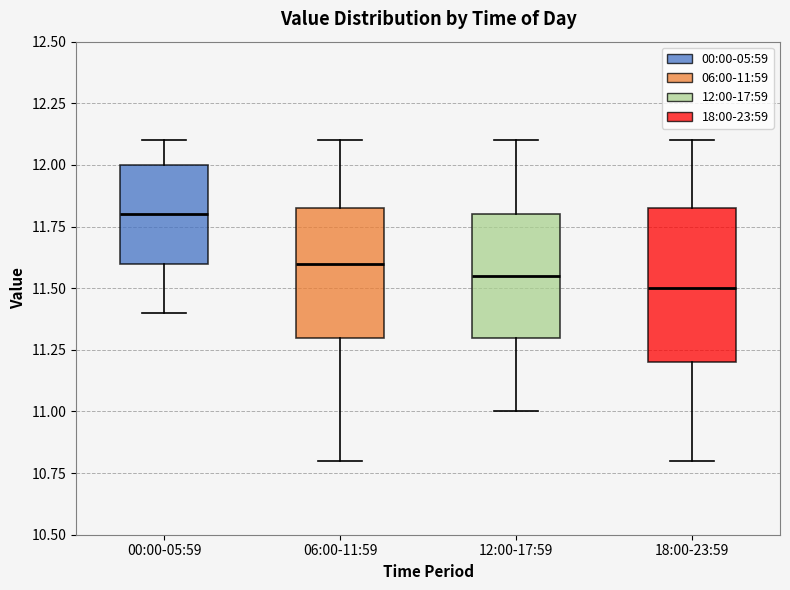

Which box is the tallest, from its lower edge to its upper edge?

18:00-23:59